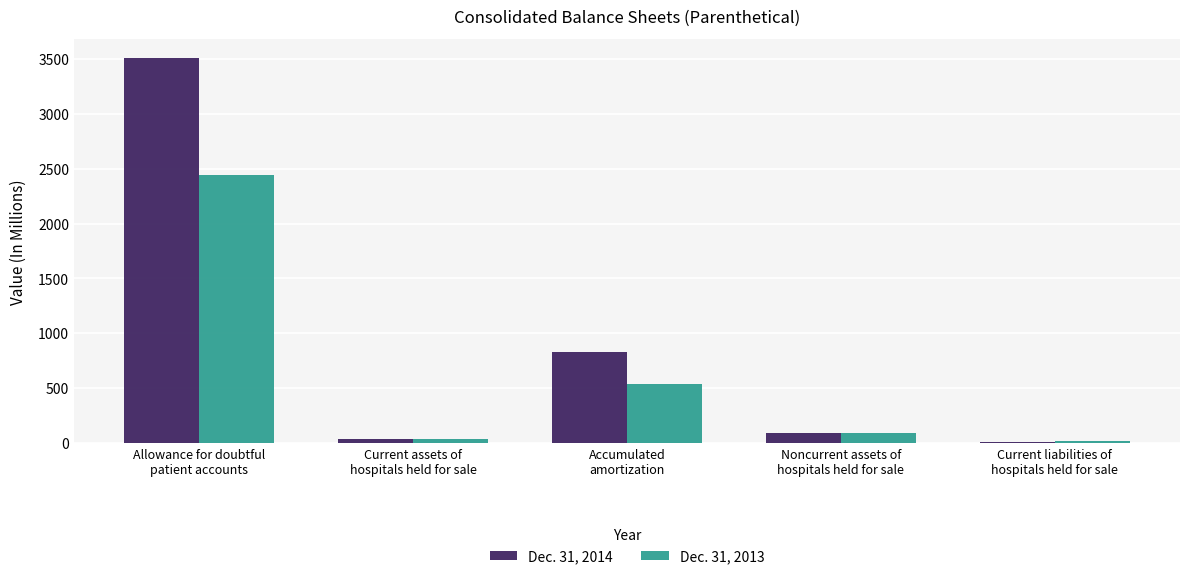

What is the greatest value displayed?

3504